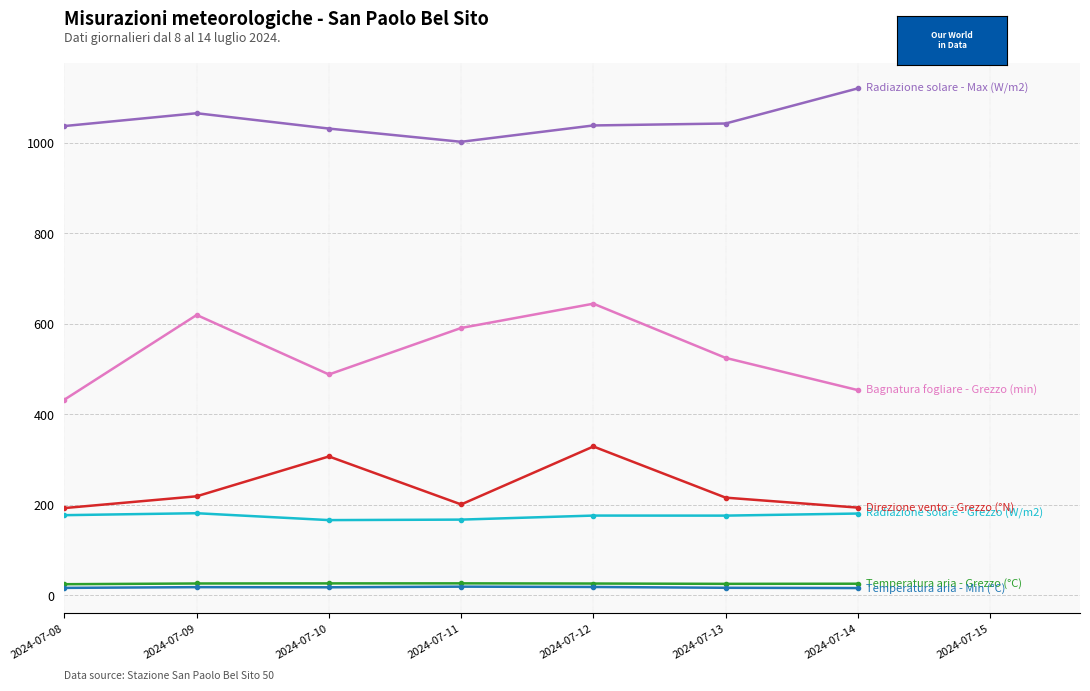

What is the greatest value displayed?

1120.0